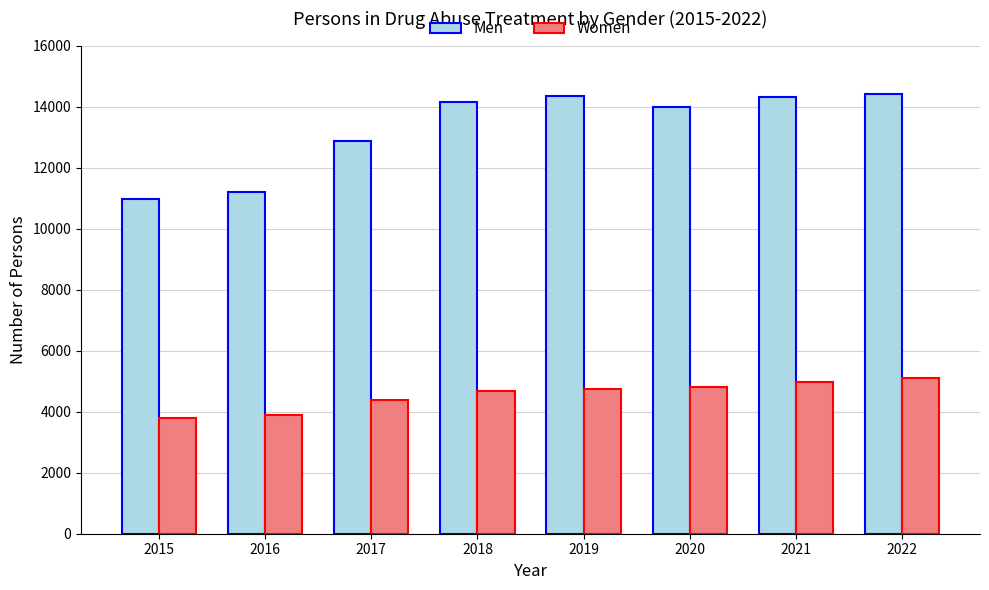

Is it true that Women equals 4748 at 2019?

True